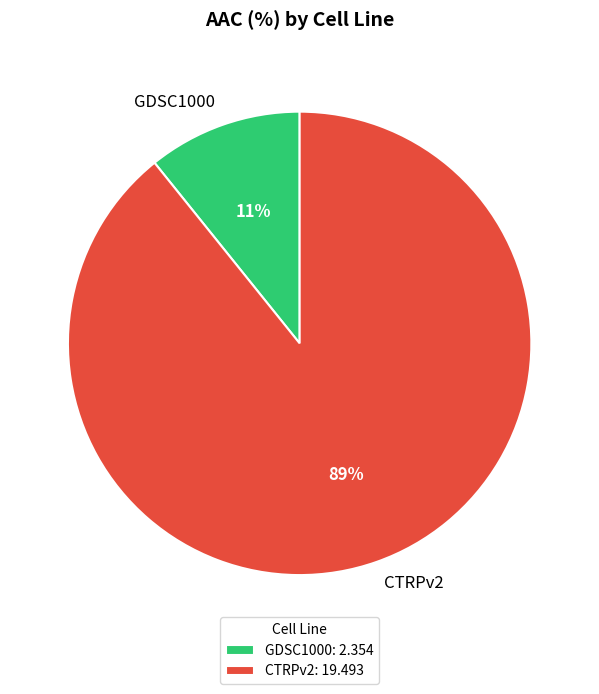

Is the sum of GDSC1000 and CTRPv2 greater than half?

Yes